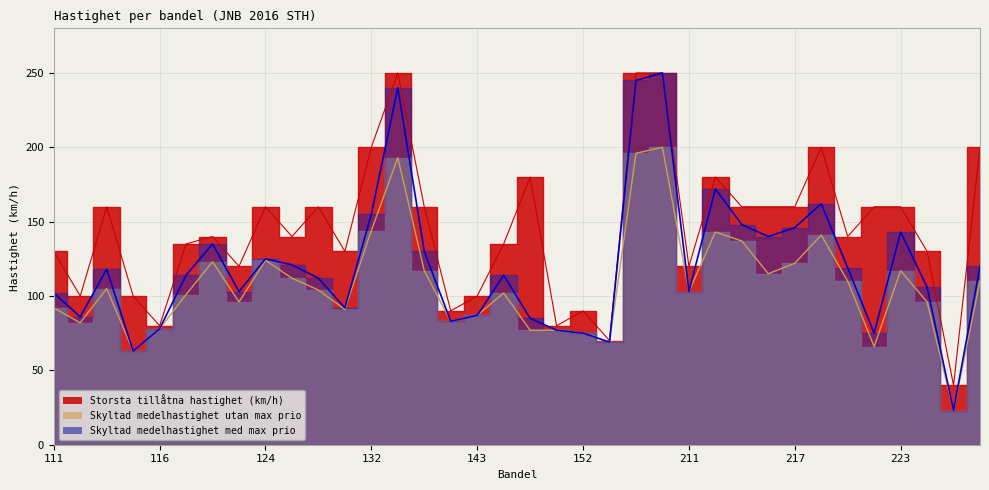

The Storsta tillåtna hastighet (km/h) series shows 40 at 231. True or false?

True